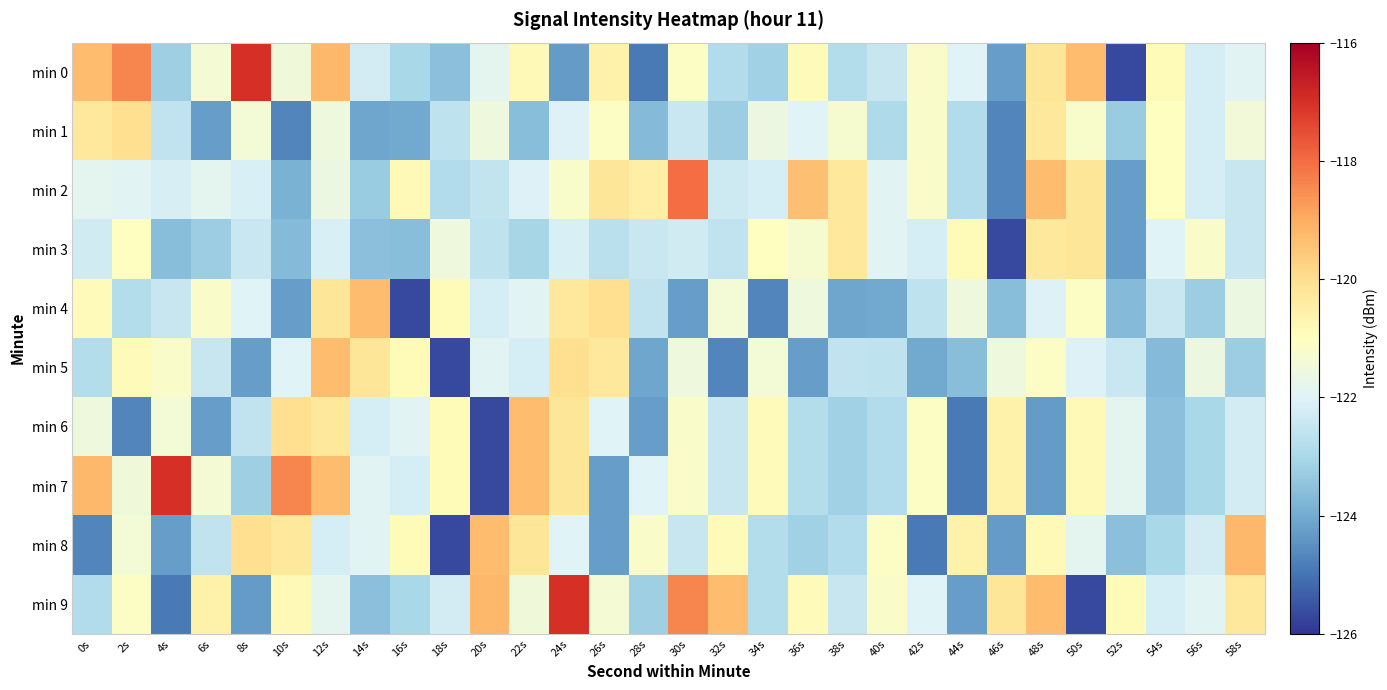

Rank the series by their maximum value, from lowest to highest.

min 3, min 1, min 4, min 5, min 6, min 8, min 2, min 0, min 7, min 9